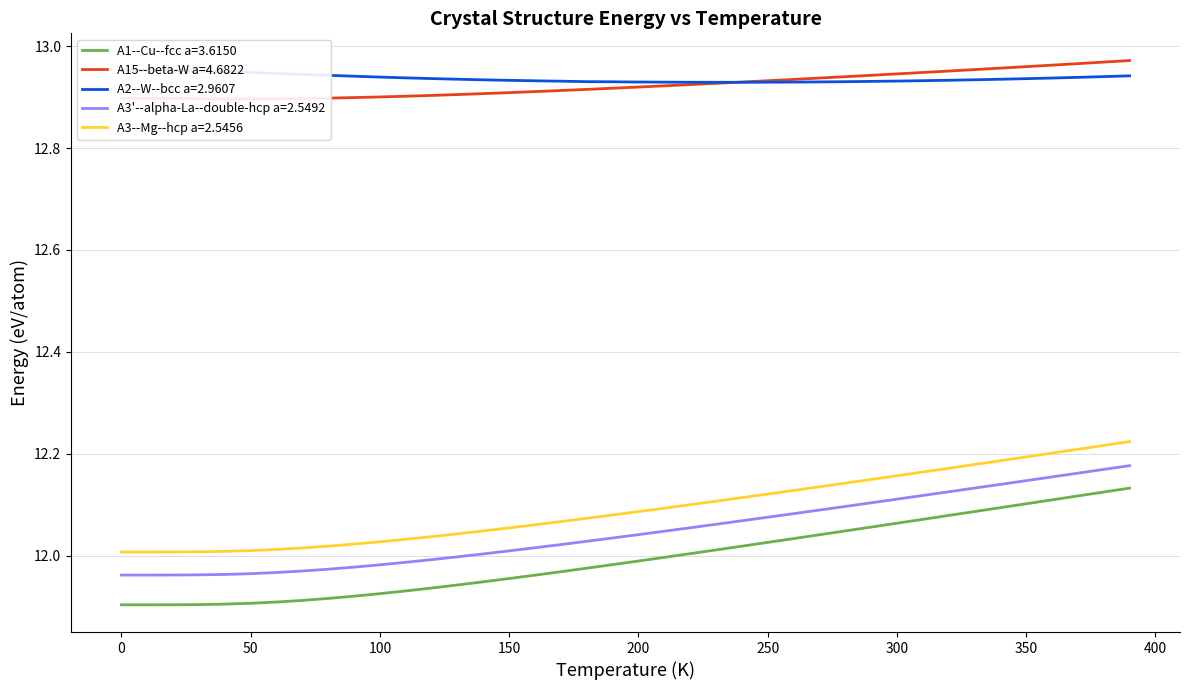

True or false: A3--Mg--hcp a=2.5456 and A3'--alpha-La--double-hcp a=2.5492 intersect in this chart.

False